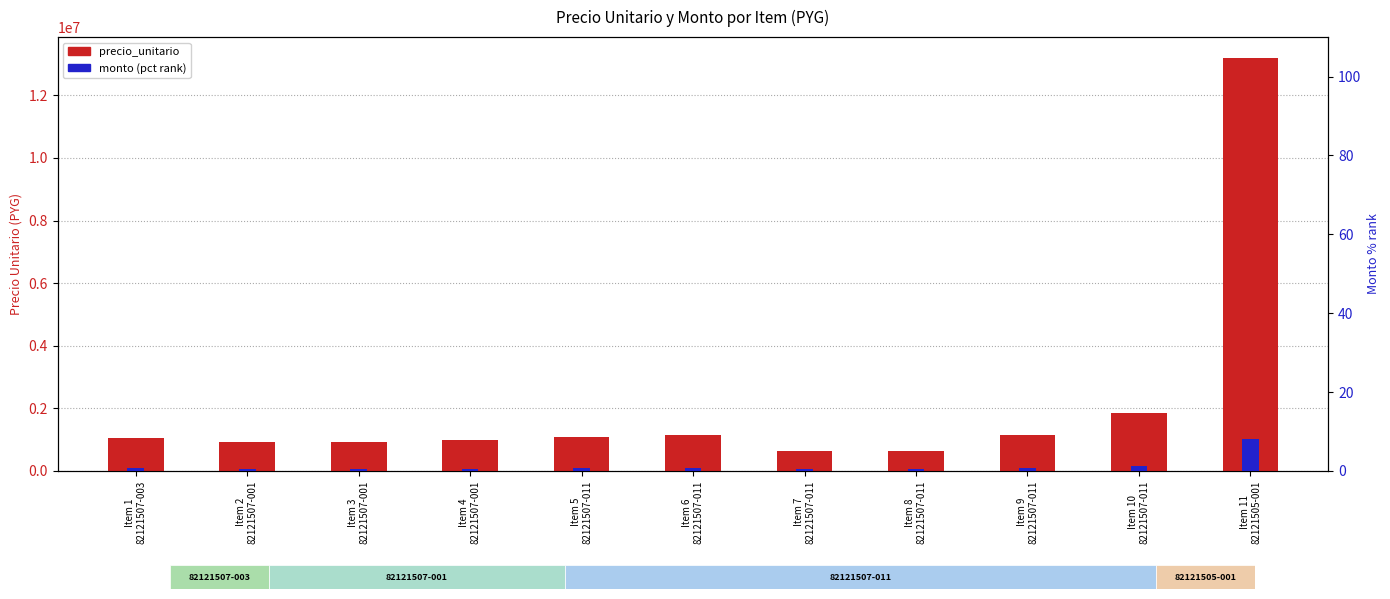

The value of precio_unitario at Item 1
82121507-003 is 355682.2. True or false?

False